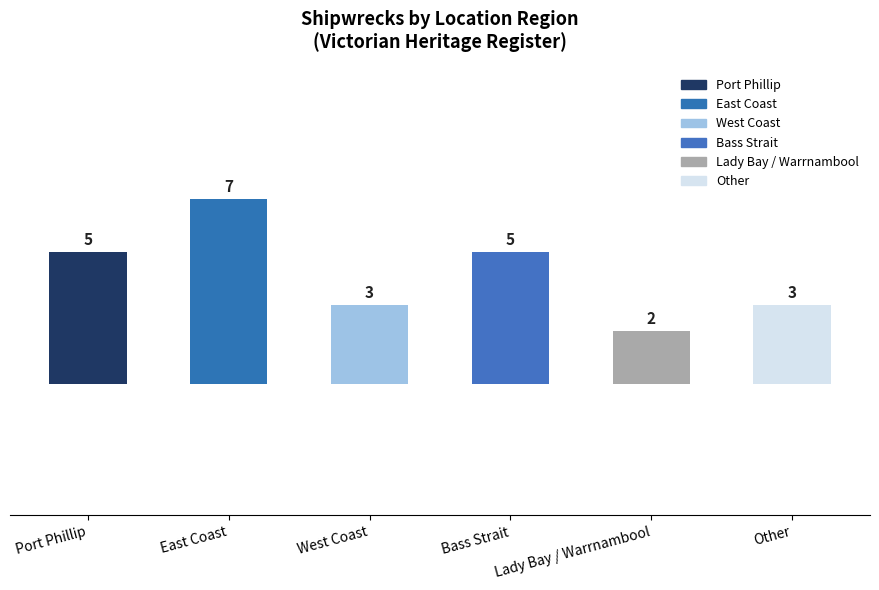

Which category has the highest value across all series?

East Coast